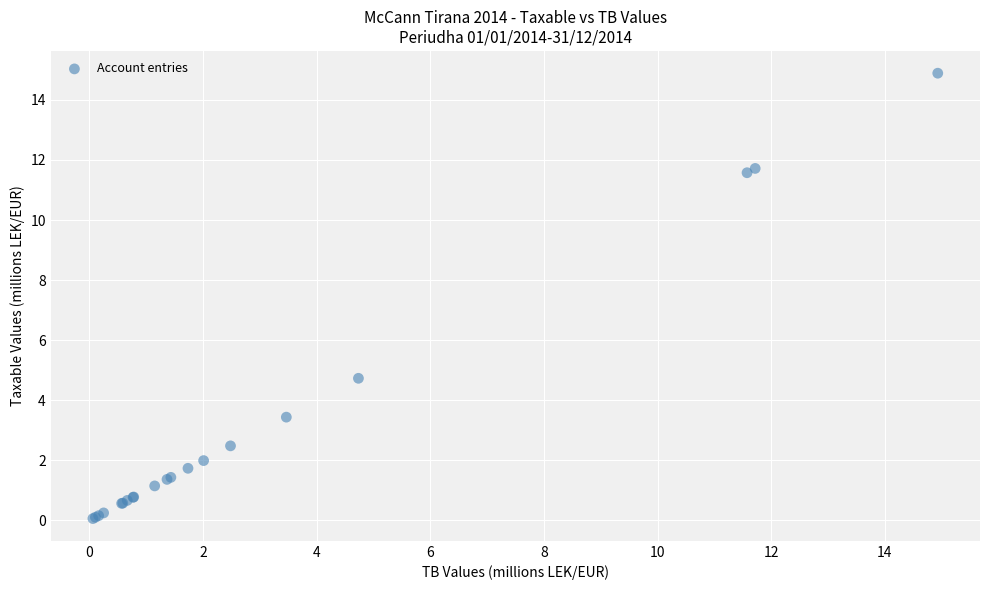

What Y value in the scatter plot is closest to 7?

4.7